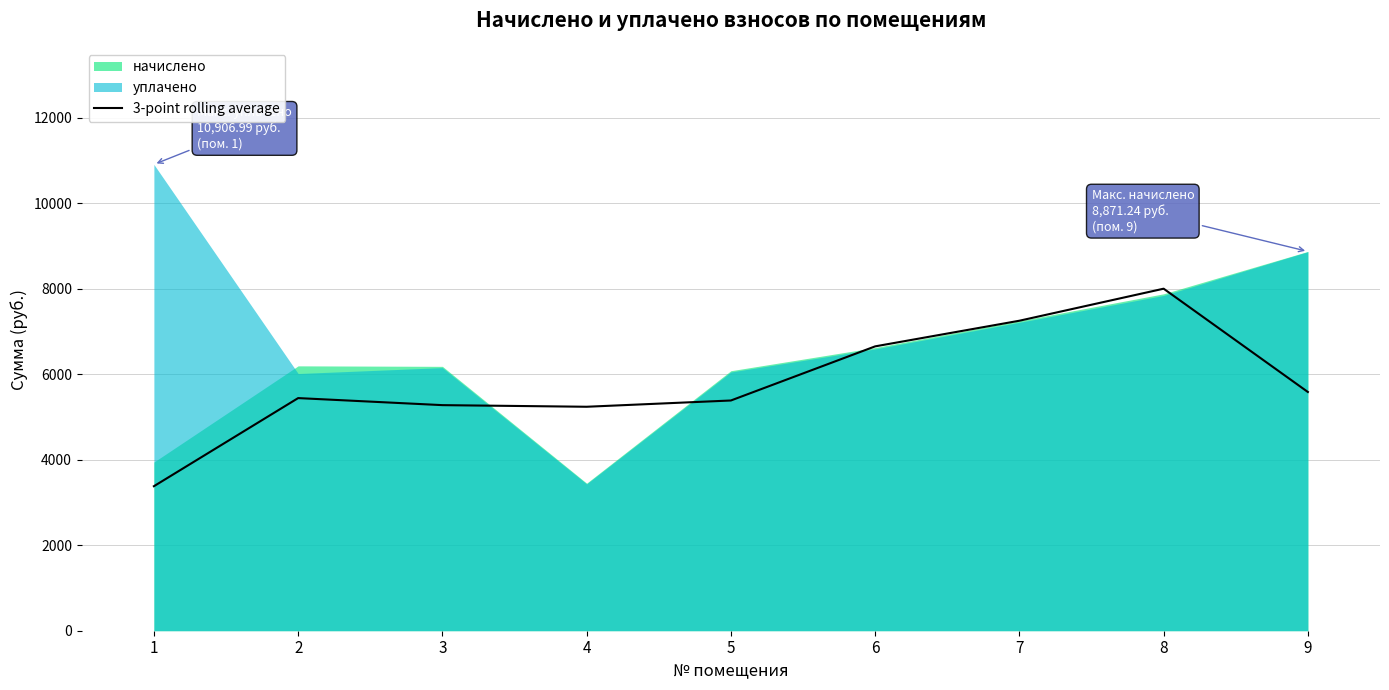

Reading left to right, list all the values displayed in this chart.

1=3380.0	2=5441.2	3=5276.5	4=5238.5	5=5385.0	6=6651.0	7=7250.8	8=8000.1	9=5583.9